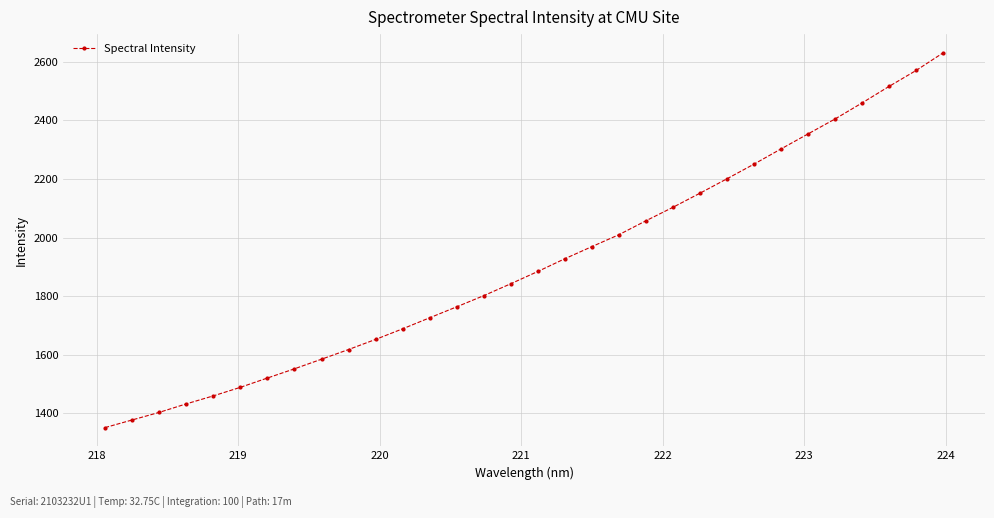

Reading left to right, extract all data points from this chart.

1351.3	1377.3	1403.2	1432.2	1459.5	1488.7	1520.5	1552.0	1584.8	1617.8	1652.3	1688.5	1726.2	1763.6	1801.7	1842.4	1884.2	1927.7	1969.0	2009.7	2057.3	2103.3	2151.4	2200.6	2250.6	2302.5	2353.7	2404.7	2459.4	2515.8	2570.2	2630.3